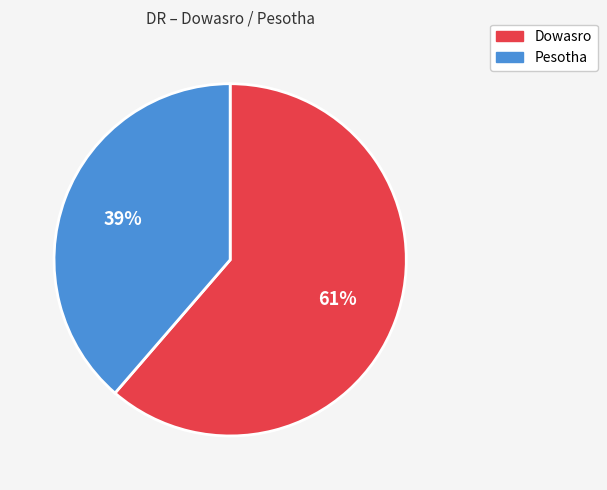

Is there any slice that represents more than half of the pie?

Yes